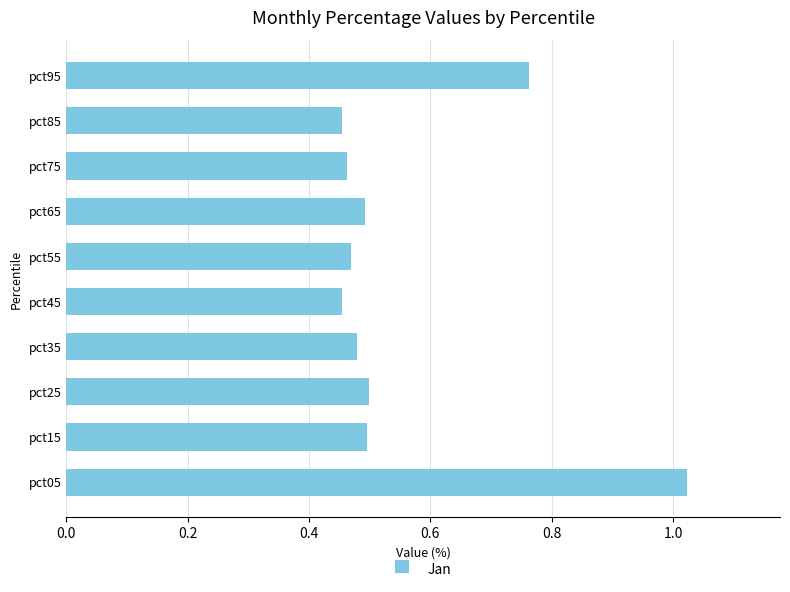

Are the bars horizontal?

Yes